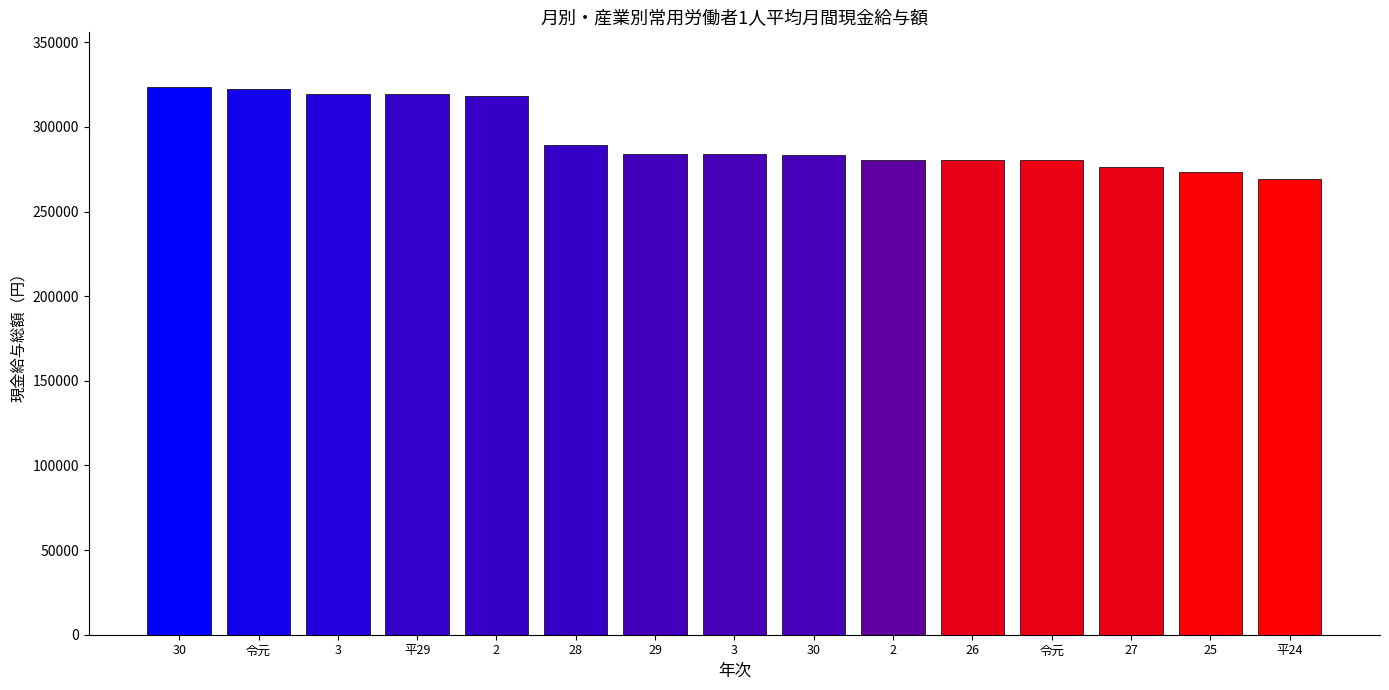

The chart shows a value of 391473 at 29. True or false?

False